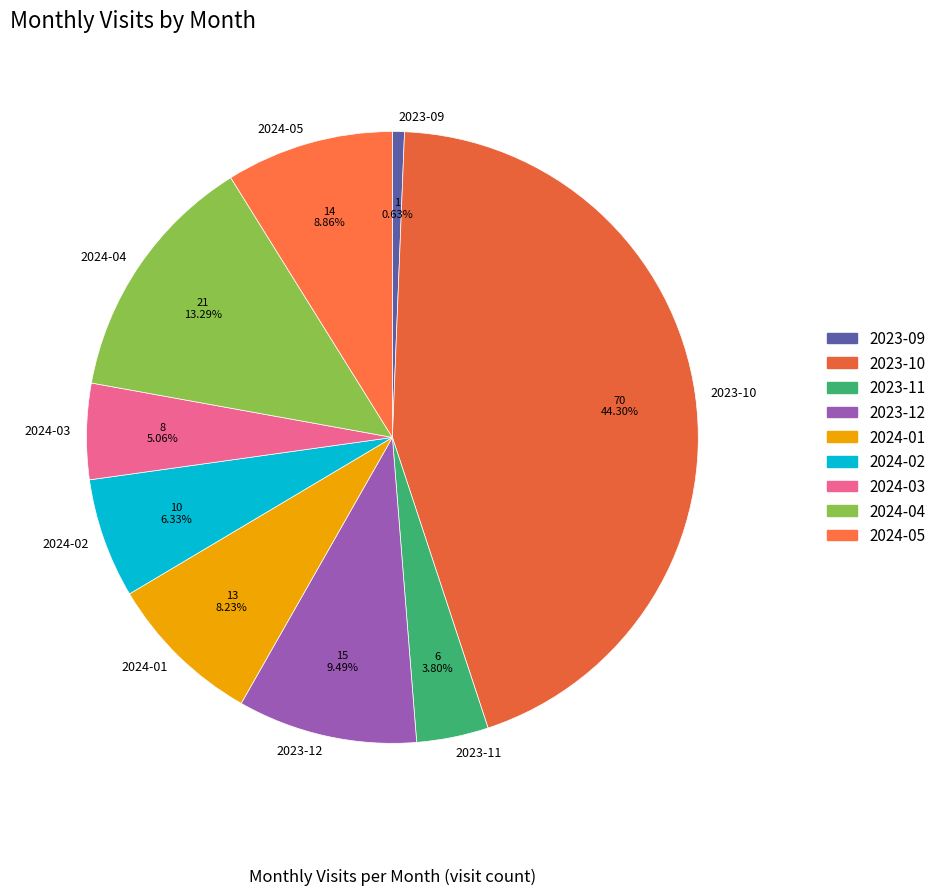

Which category has the biggest portion of the pie?

2023-10